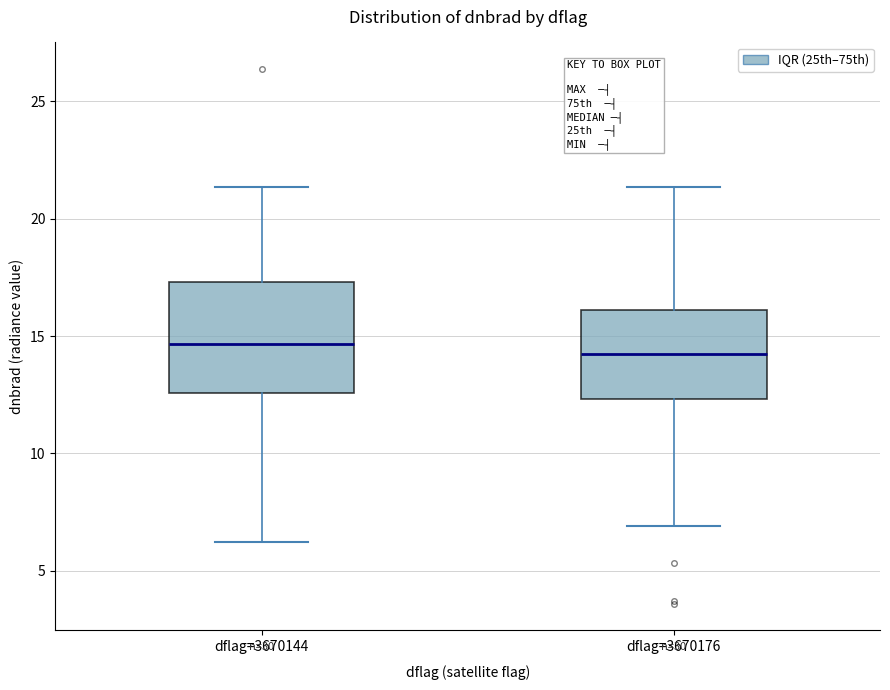

Reading left to right, read every box against the y-axis: the position of its median line, the range the box covers, and the ends of its whiskers. The values are not printed on the chart, so give them approximately, as read against the axis.

dflag=3670144: median 14.5, box 12.5 to 17.5, whiskers 6.0 to 21.5
dflag=3670176: median 14.5, box 12.5 to 16.0, whiskers 7.0 to 21.5